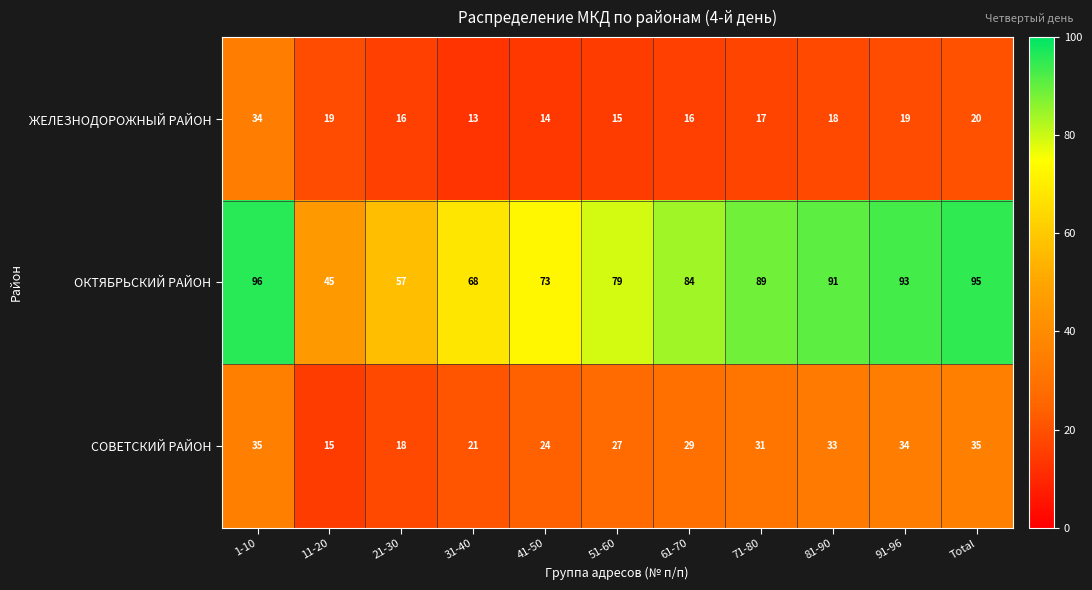

Rank the series at 41-50 from highest to lowest value.

ОКТЯБРЬСКИЙ РАЙОН, СОВЕТСКИЙ РАЙОН, ЖЕЛЕЗНОДОРОЖНЫЙ РАЙОН